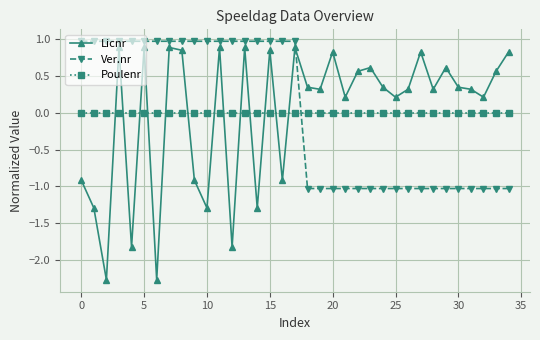

How many times do Ver.nr and Poulenr cross each other?

1